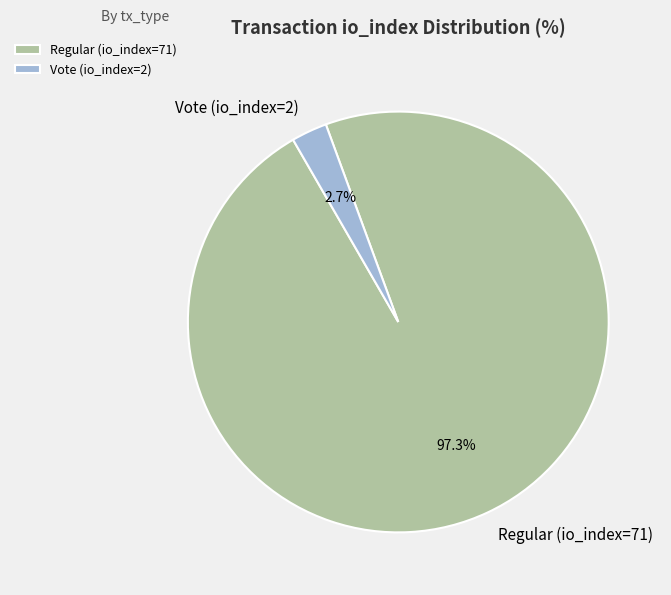

Count the number of slices in the pie.

2